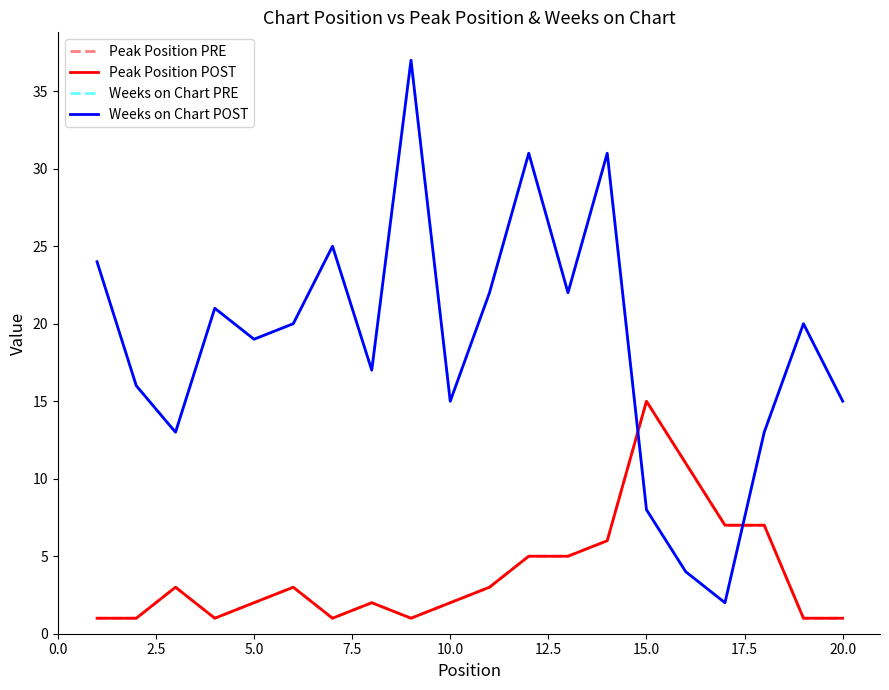

Reading left to right, transcribe all the data shown in this chart.

Peak Position PRE: 1	1	3	1	2	3	1	2	1	2	3	5	5	6	15	11	7	7	1	1
Peak Position POST: 1	1	3	1	2	3	1	2	1	2	3	5	5	6	15	11	7	7	1	1
Weeks on Chart PRE: 24	16	13	21	19	20	25	17	37	15	22	31	22	31	8	4	2	13	20	15
Weeks on Chart POST: 24	16	13	21	19	20	25	17	37	15	22	31	22	31	8	4	2	13	20	15